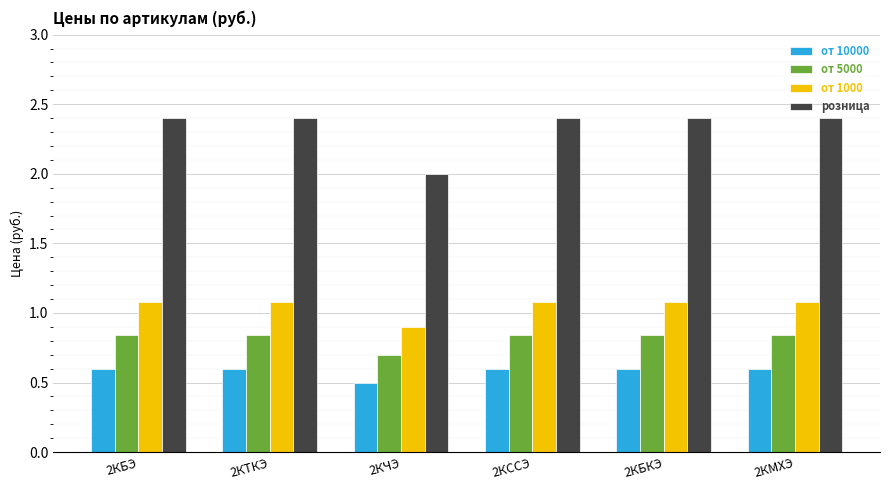

What is the minimum value shown in the chart?

0.5